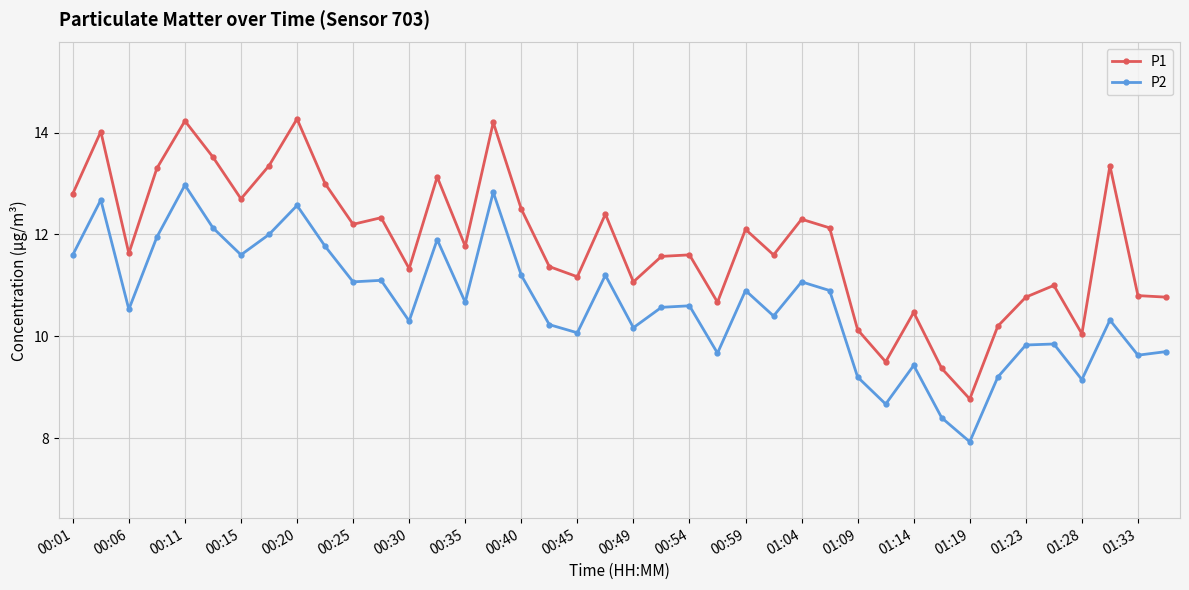

What is the lowest value of the P1 series?

8.8